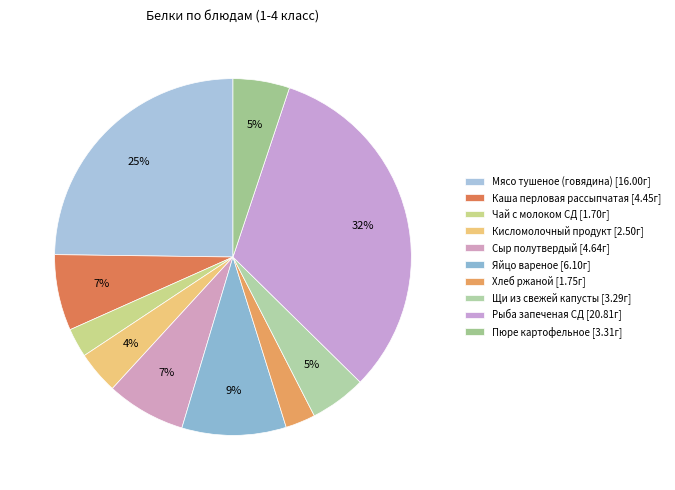

Which slice is the largest?

Рыба запеченая СД